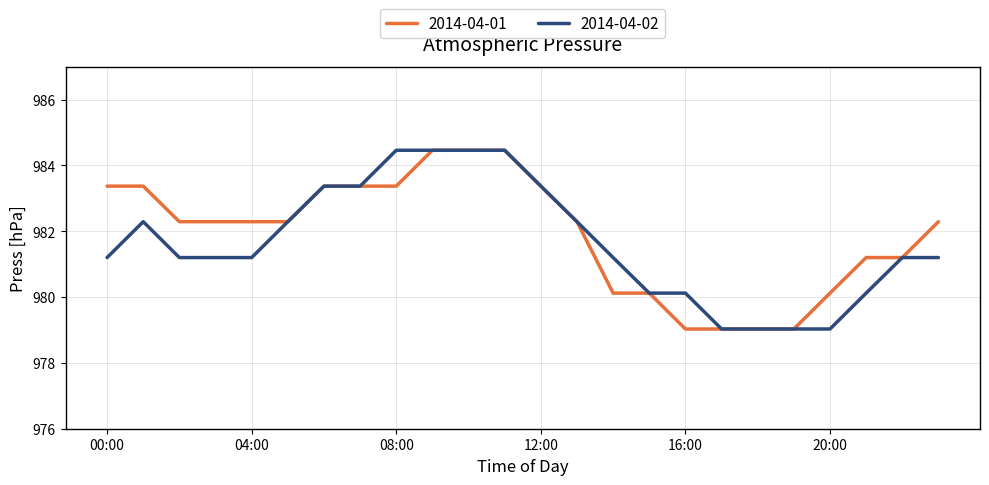

What is the highest value of the 2014-04-01 series?

984.5